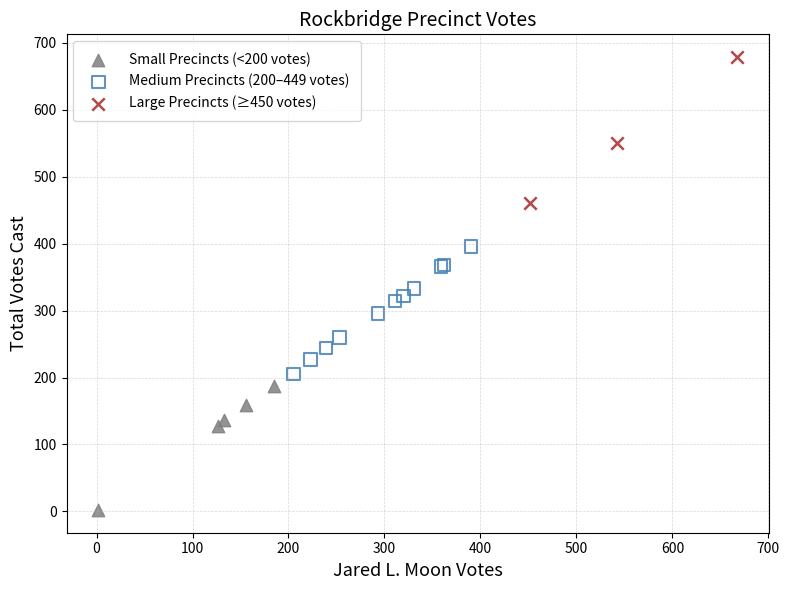

Which series contains the lowest Y value?

Small Precincts (<200 votes)